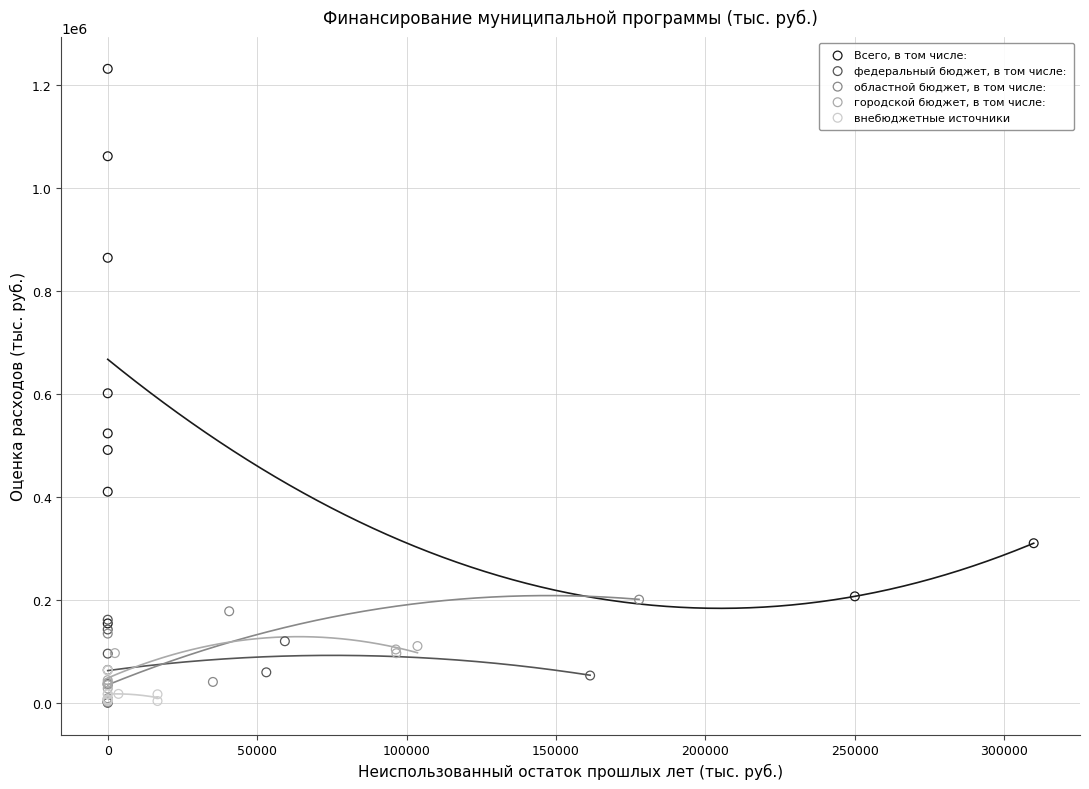

Which series has the widest spread of Y values?

Всего, в том числе: